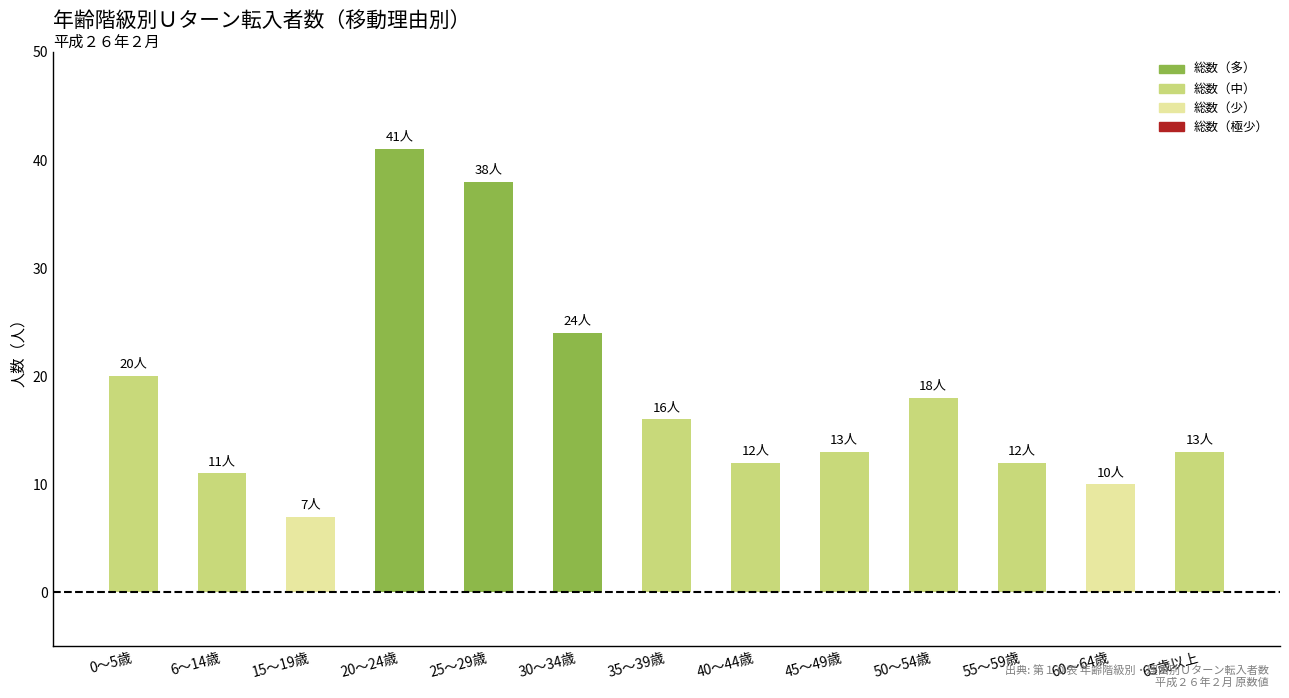

The value at 40～44歳 is 12. True or false?

True